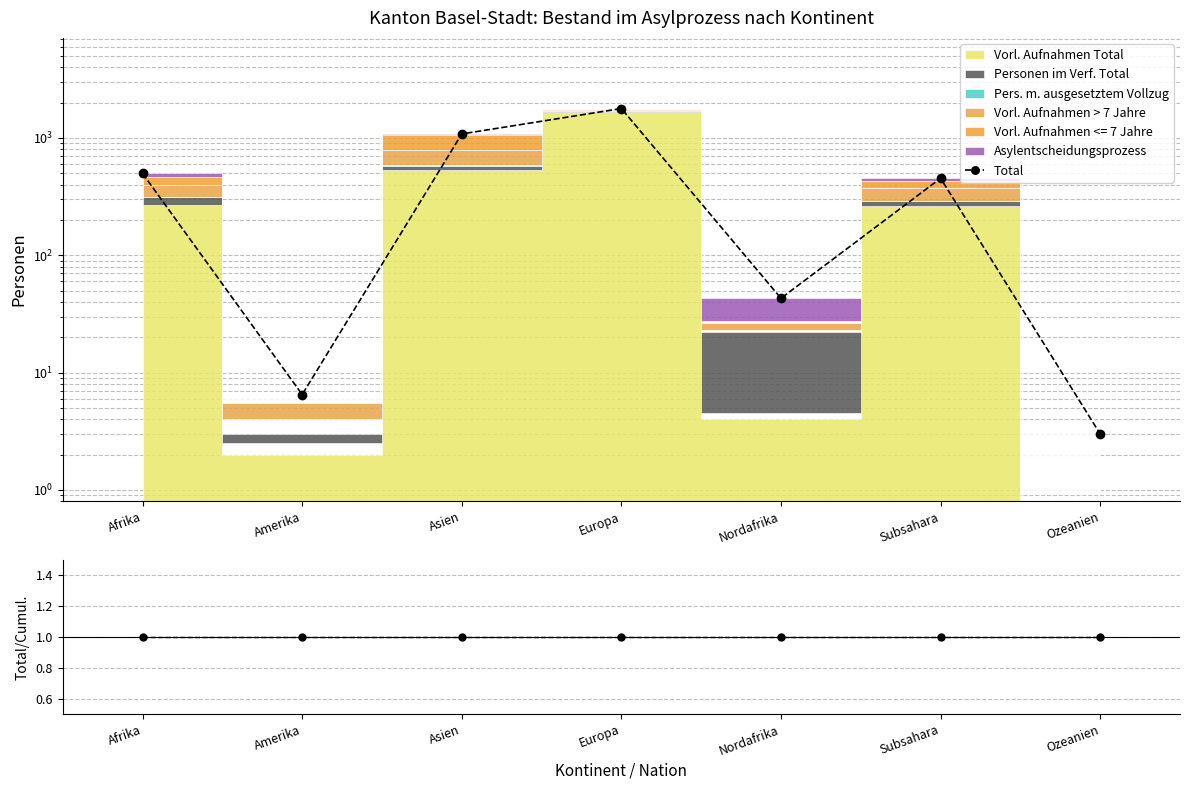

What is the value of the 1st point from the left?

498.5